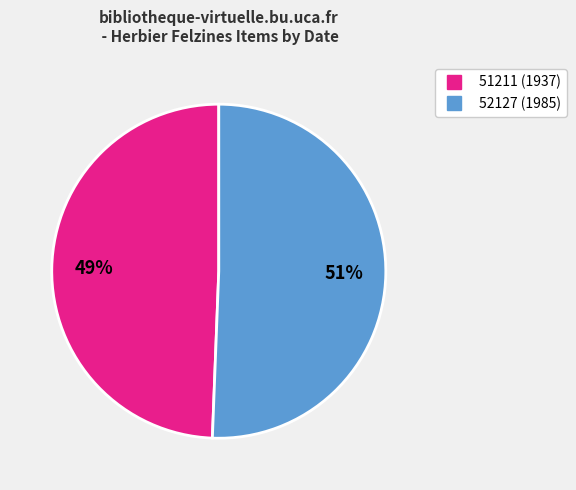

To the nearest percent, what portion does 51211 (1937) represent?

49%